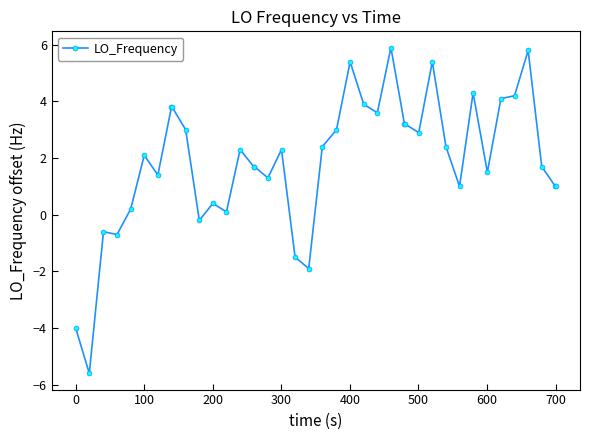

True or false: there are more than 0 points higher than both neighbors.

True